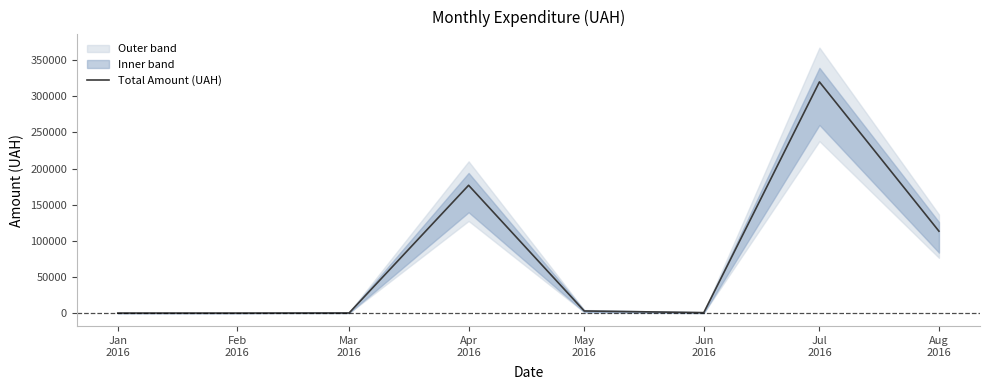

What is the label of the 1st point from the left?

Jan
2016